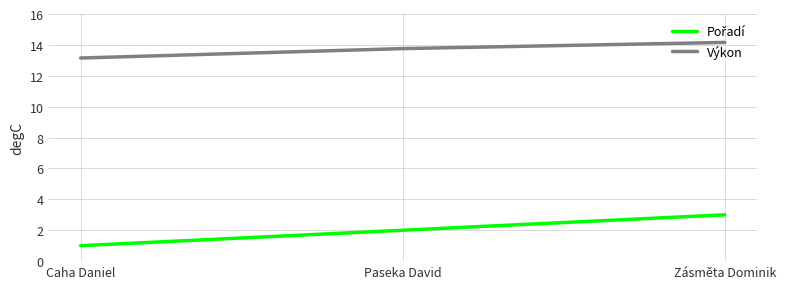

At which category is the sum across all series the highest?

Zásměta Dominik